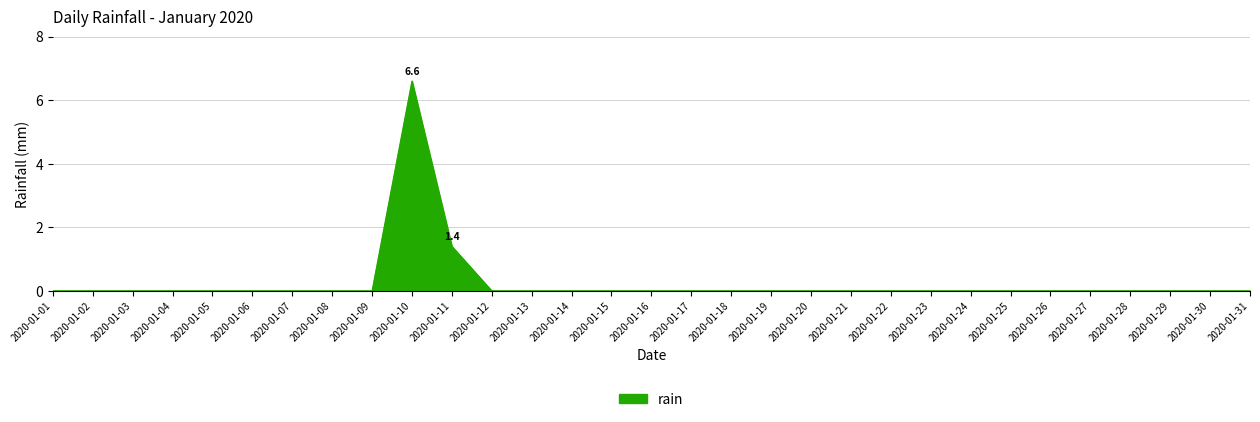

Which category has the highest value across all series?

2020-01-10